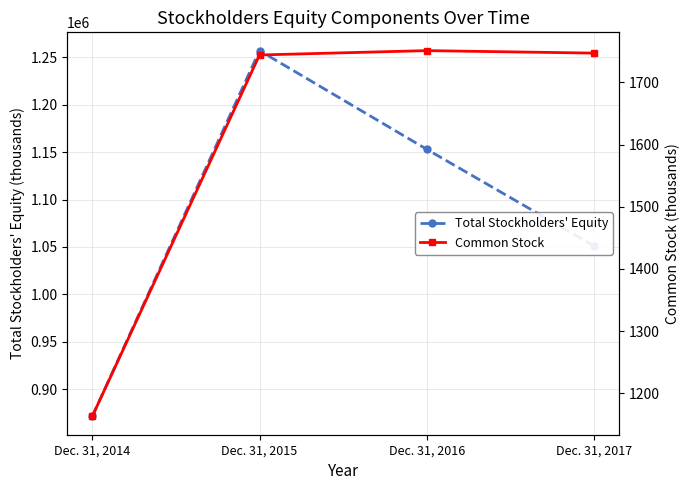

What is the value of the Common Stock point at the 2nd from the left?

1744